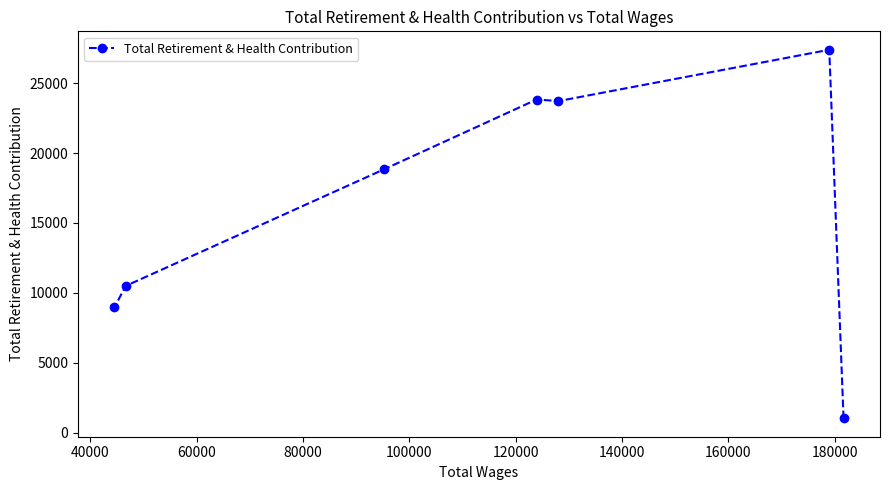

What is the sum of all values?

114296